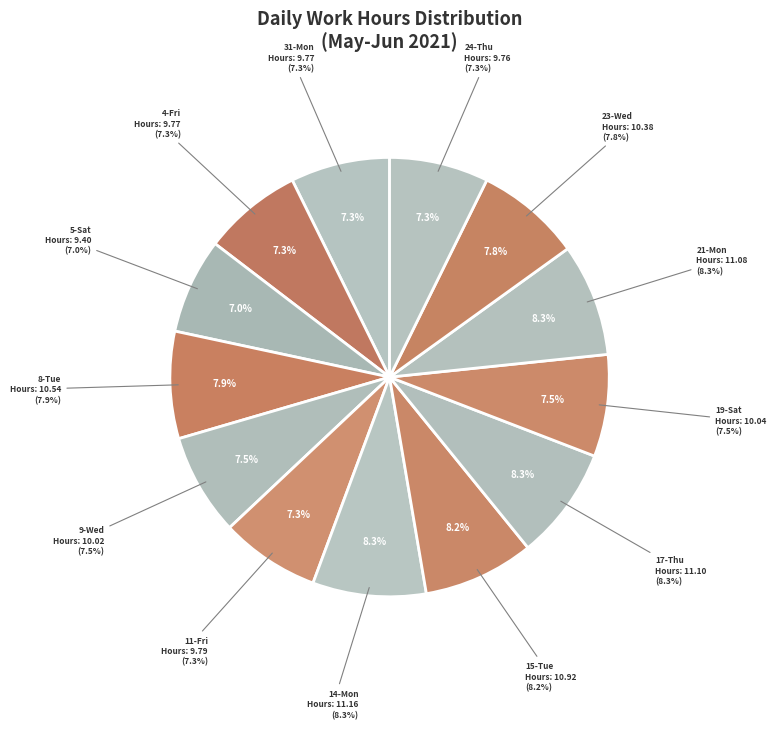

What percentage do 14-Mon and 24-Thu together represent?

15.6%